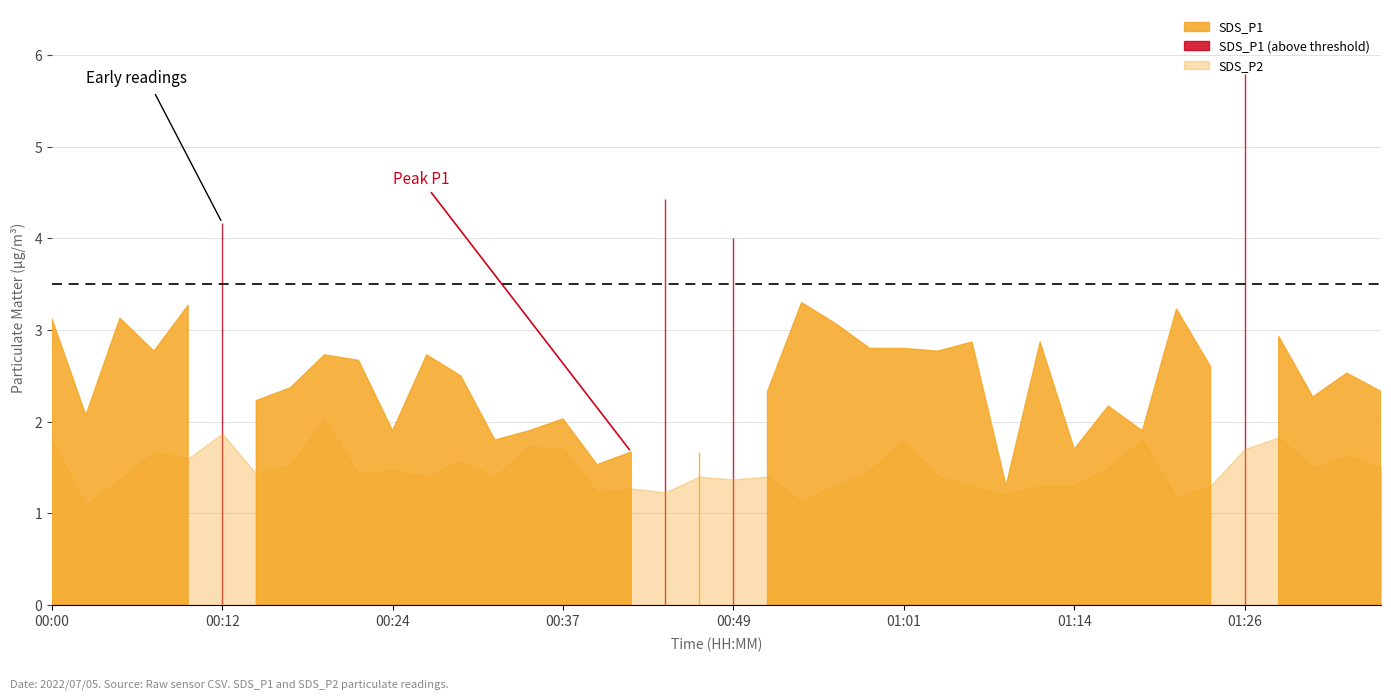

Which label corresponds to the largest value in the chart?

01:26